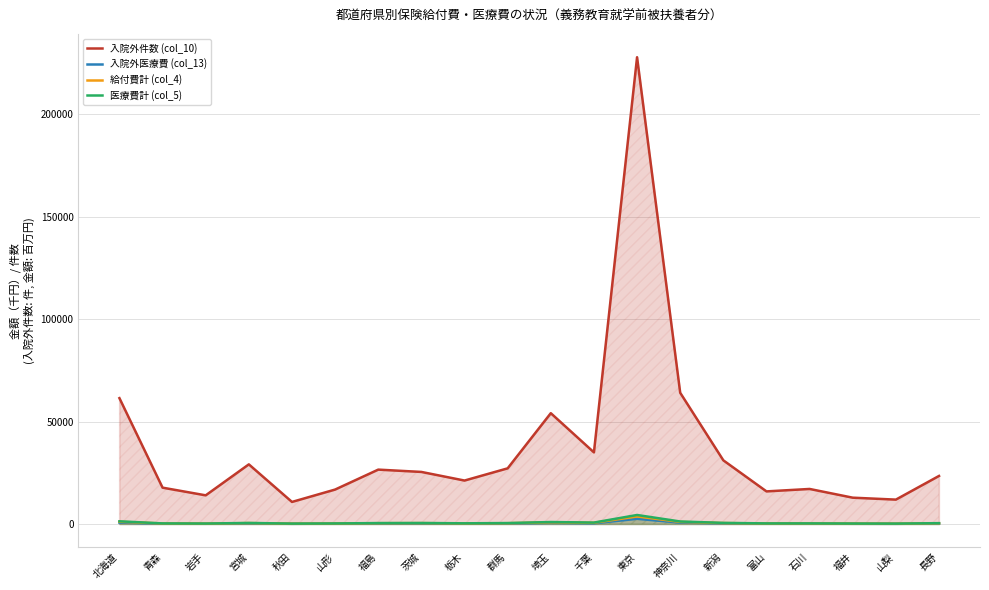

What are all the series names shown in the legend?

入院外件数 (col_10), 入院外医療費 (col_13), 給付費計 (col_4), 医療費計 (col_5)